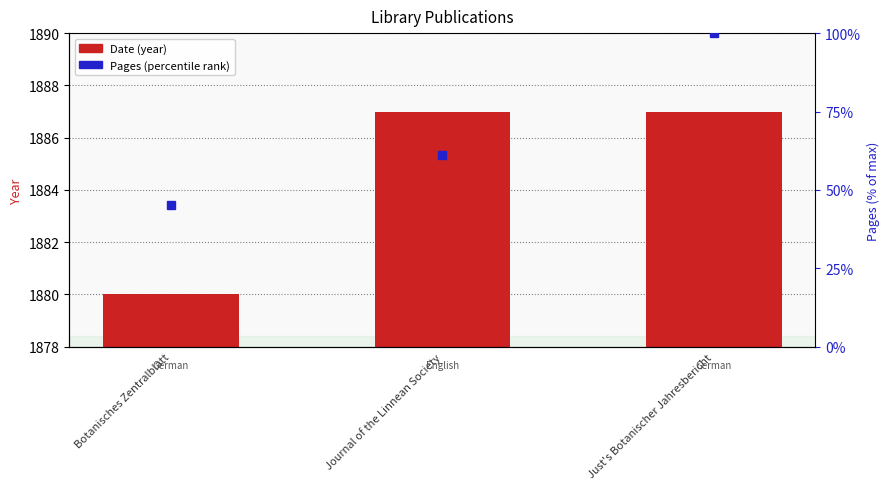

Reading right to left, extract all data points from this chart.

Just's Botanischer Jahresbericht=1887	Journal of the Linnean Society=1887	Botanisches Zentralblatt=1880